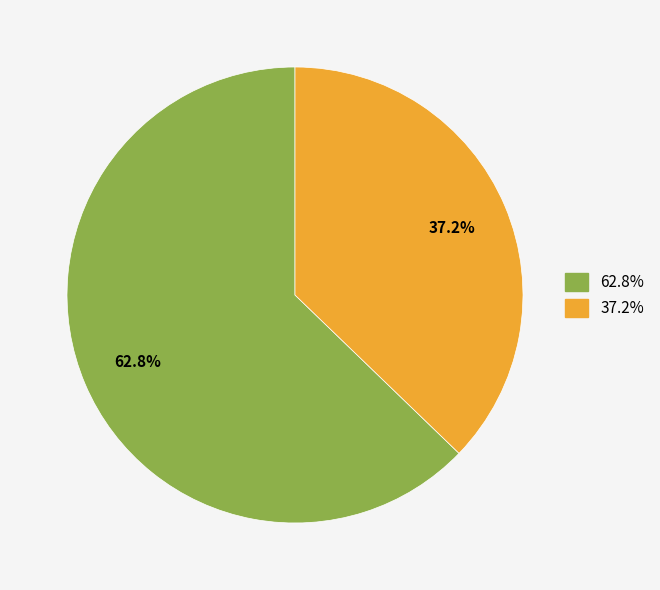

Is there a majority slice in this chart?

Yes